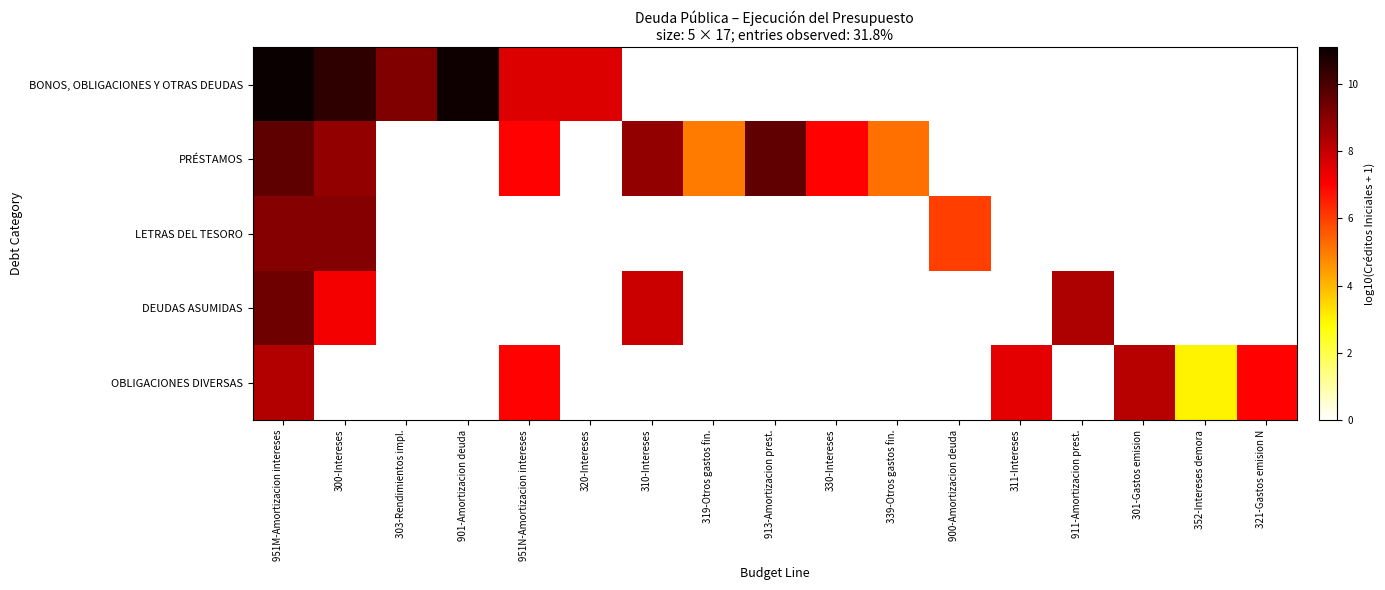

How many data points does each series have?

17